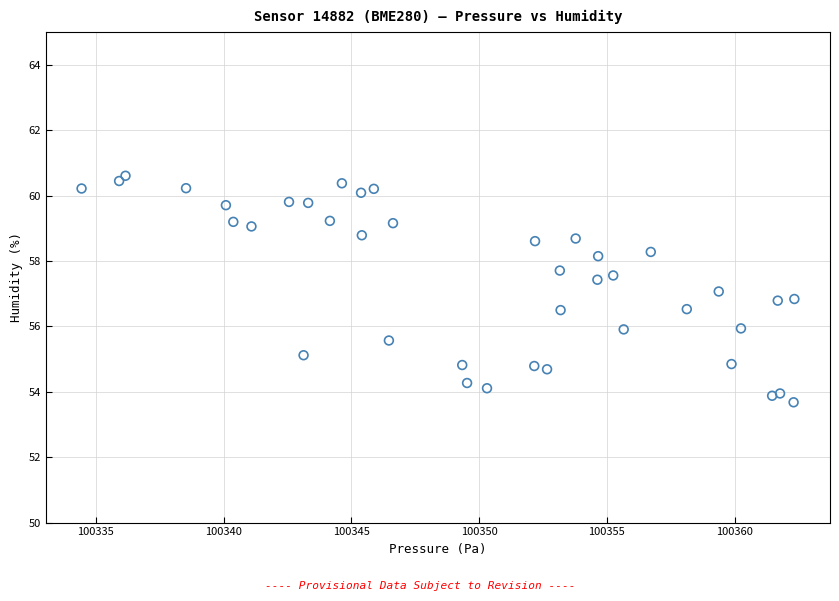

What is the range of Y values (max minus min)?

6.9